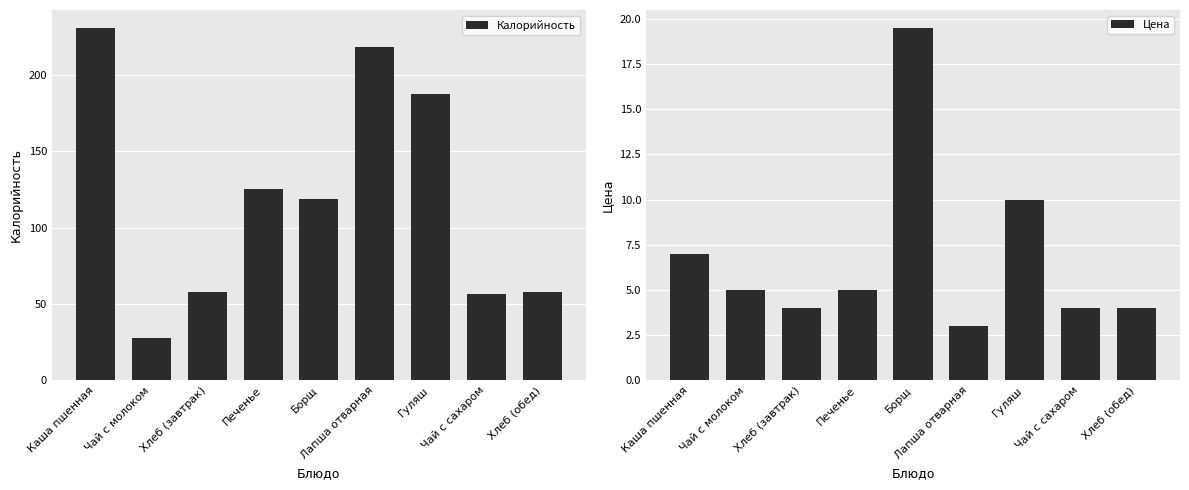

True or false: Калорийность has a value of 145.3 at Каша пшенная.

False